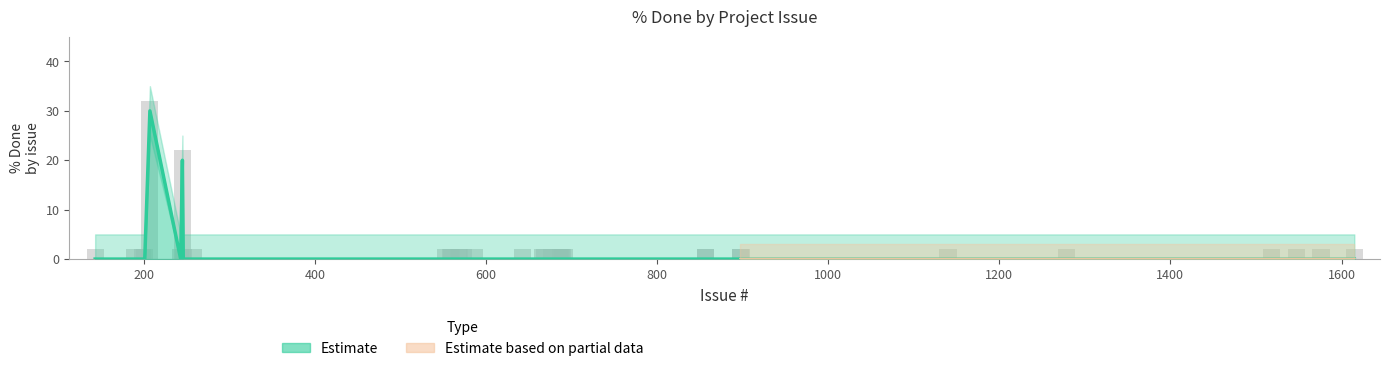

Reading left to right, list all the values displayed in this chart.

0	0	0	0	0	0	30	0	0	20	0	0	0	0	0	0	0	0	0	0	0	0	0	0	0	0	0	0	0	0	0	0	0	0	0